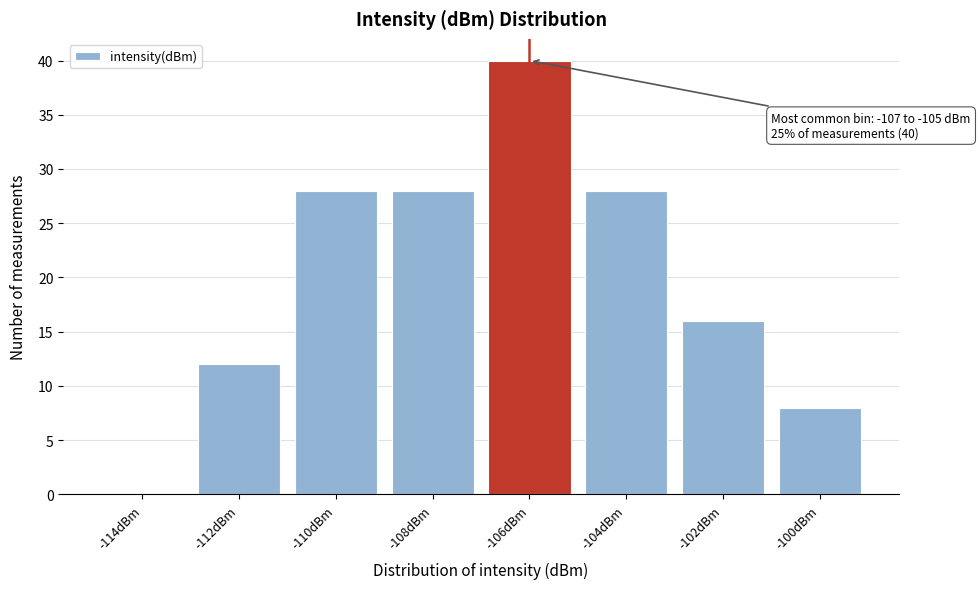

Over which range of the x-axis is the bar tallest?

-107 to -105